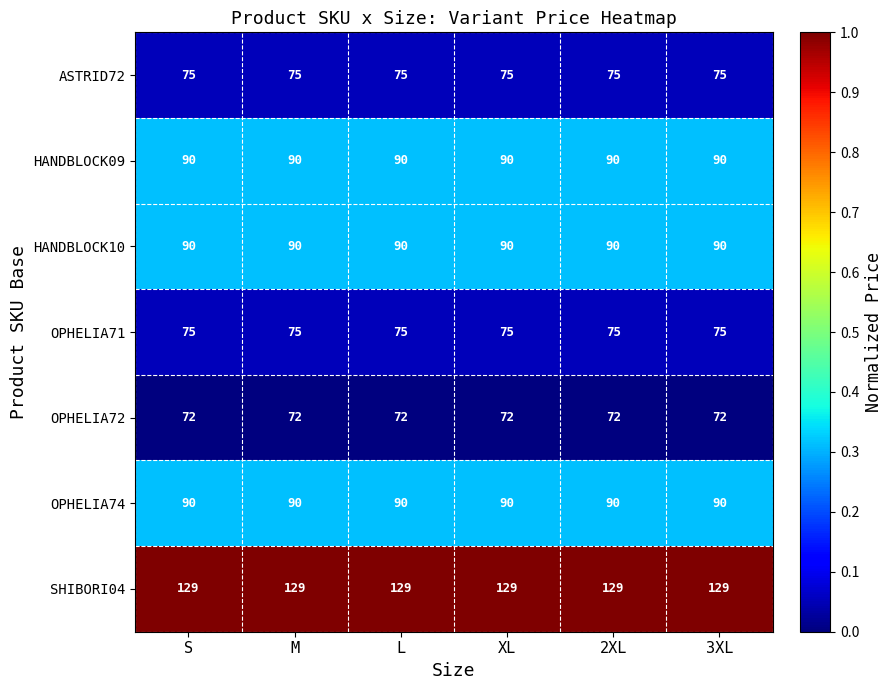

True or false: HANDBLOCK09 has a value of 55 at 2XL.

False